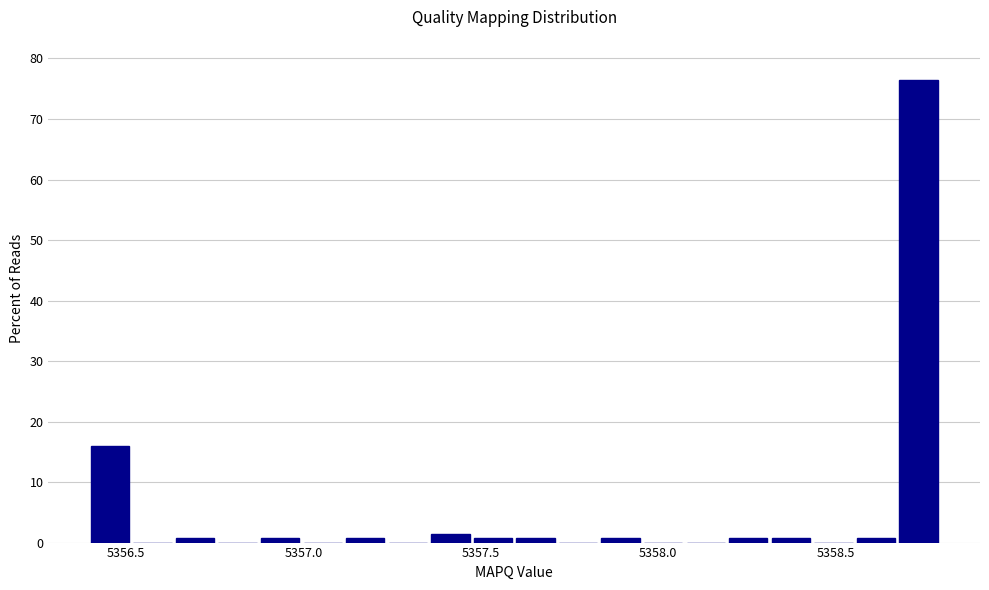

Read against the x-axis, roughly where is the centre of the tallest bar?

5358.75